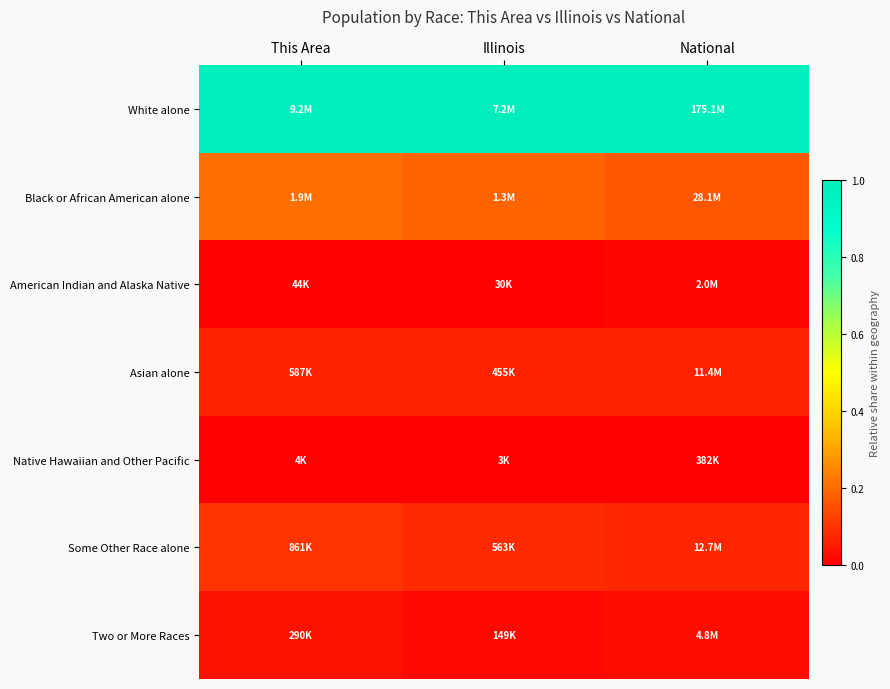

What is the total value across all series at National?

1.3